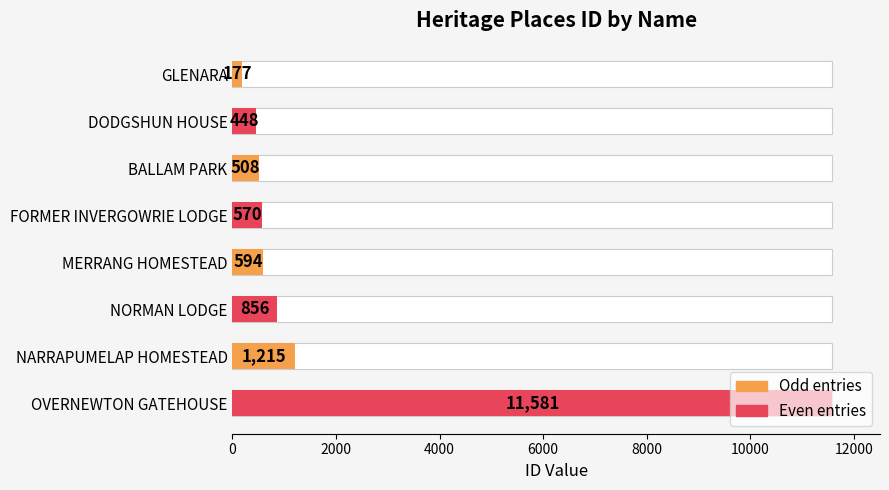

What is the difference between the second highest and second lowest values?

767